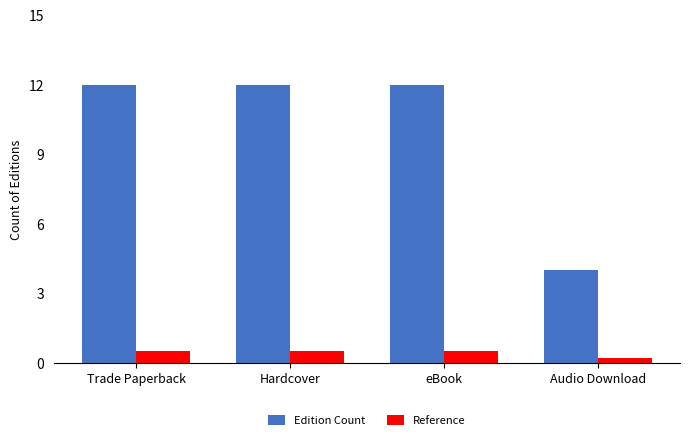

Is the value of Edition Count at eBook greater than the value of Reference at Hardcover?

Yes